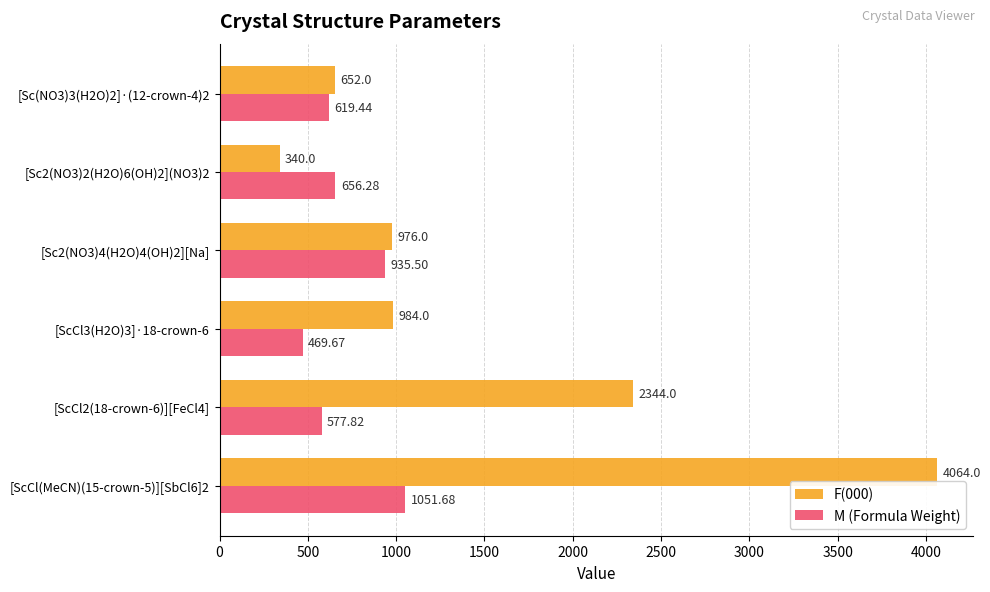

At [Sc2(NO3)2(H2O)6(OH)2](NO3)2, list the series in order from largest to smallest.

M (Formula Weight), F(000)